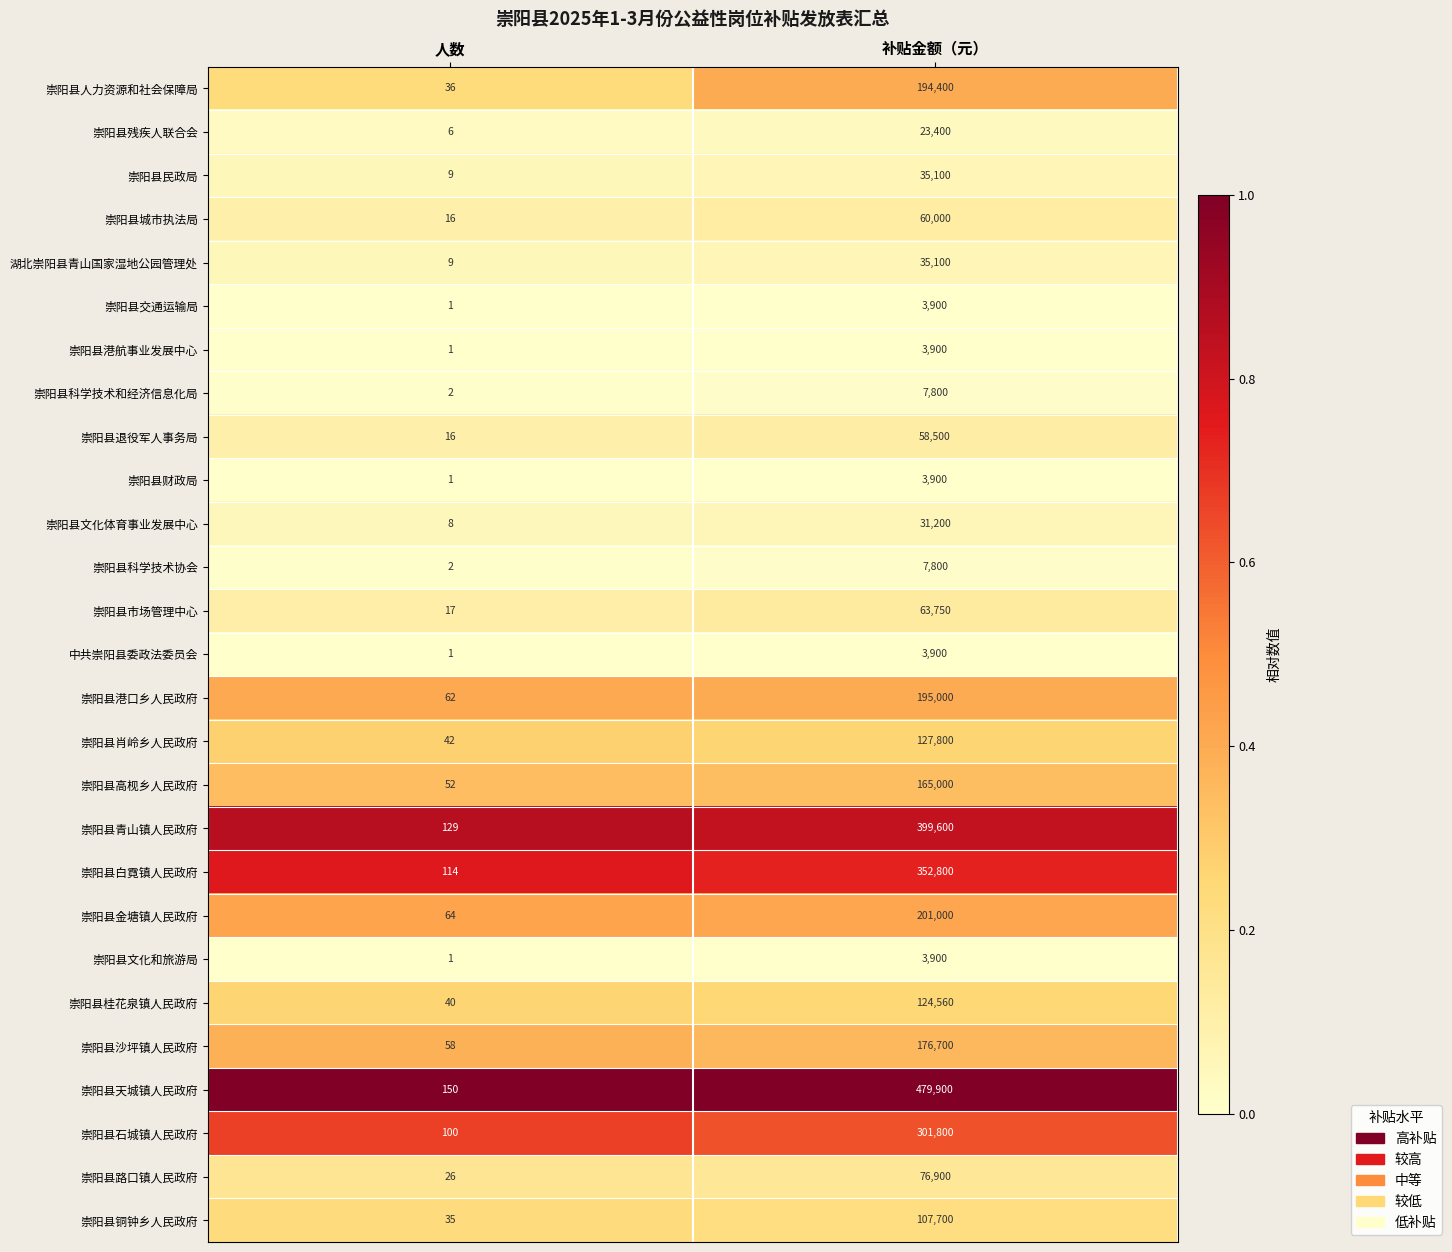

What is the difference between the highest and lowest values at 补贴金额（元）?

476000